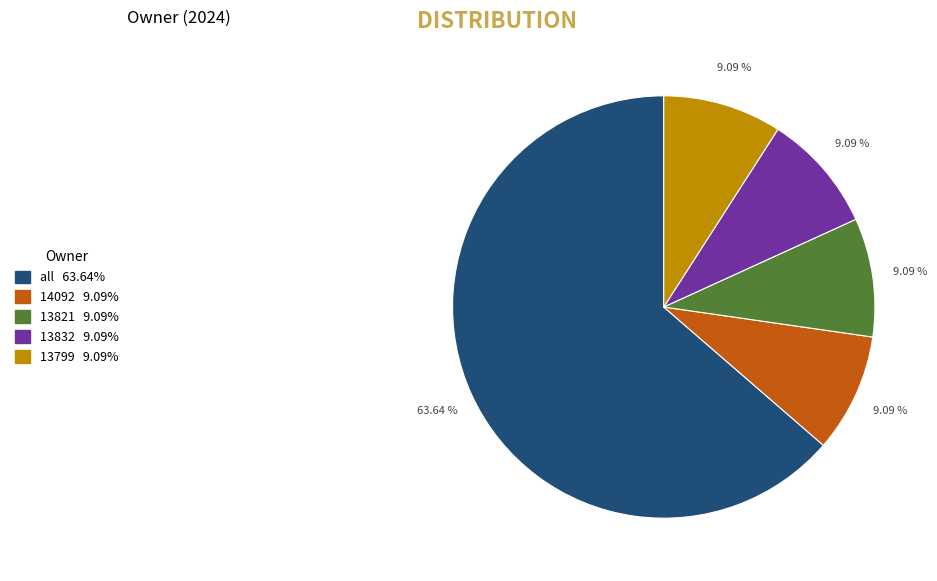

Is there a majority slice in this chart?

Yes